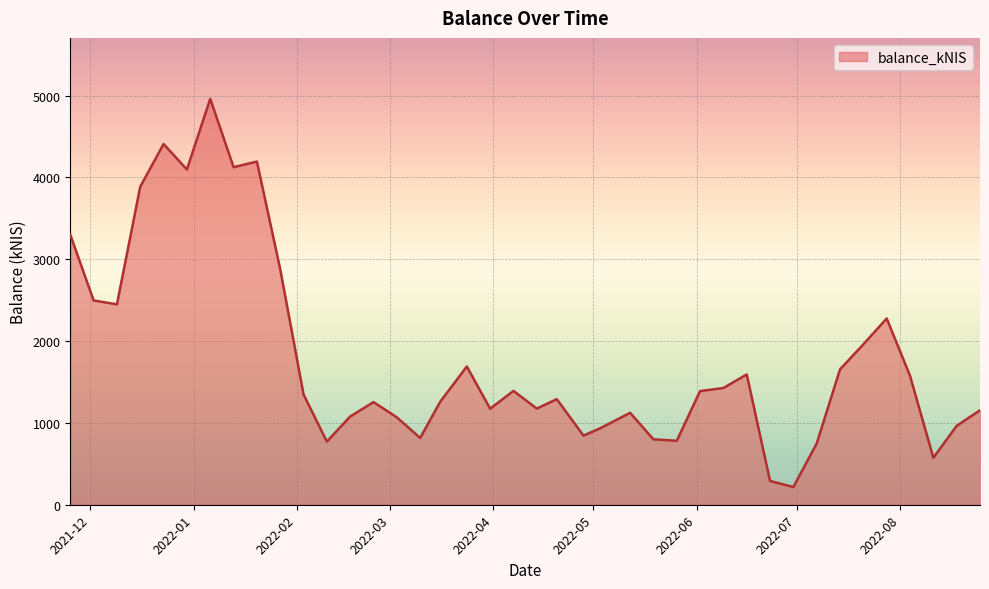

How many series are shown in this chart?

1